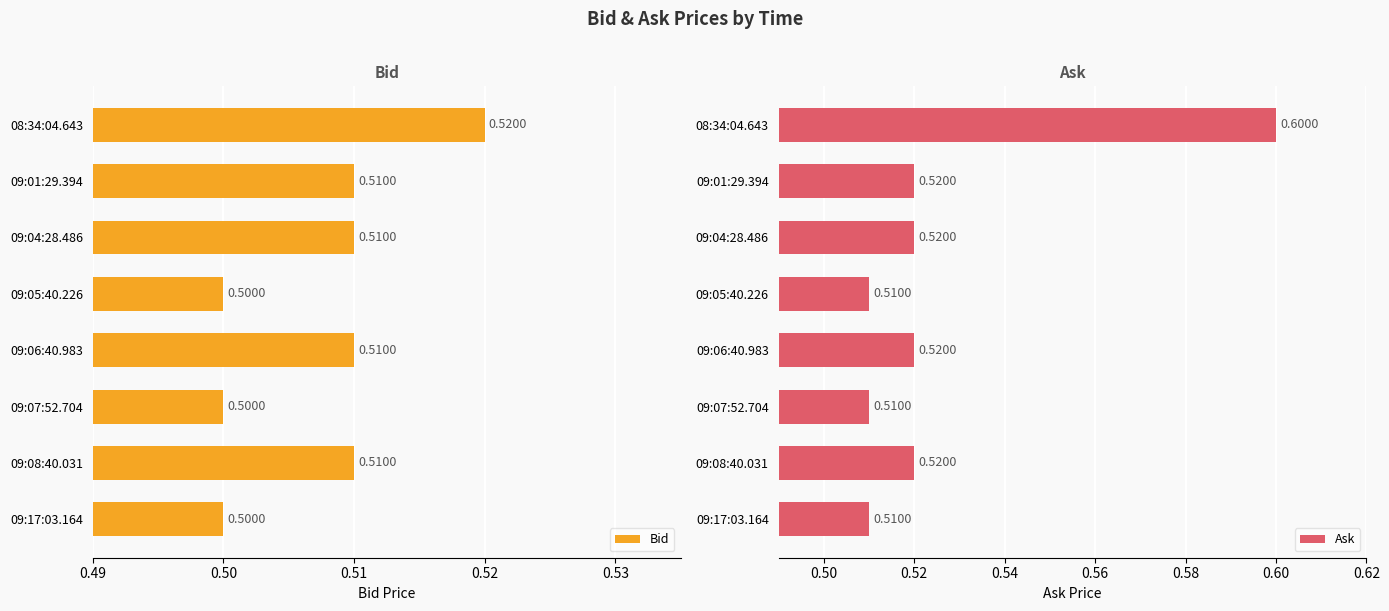

Rank the series by their average value, from lowest to highest.

Bid, Ask